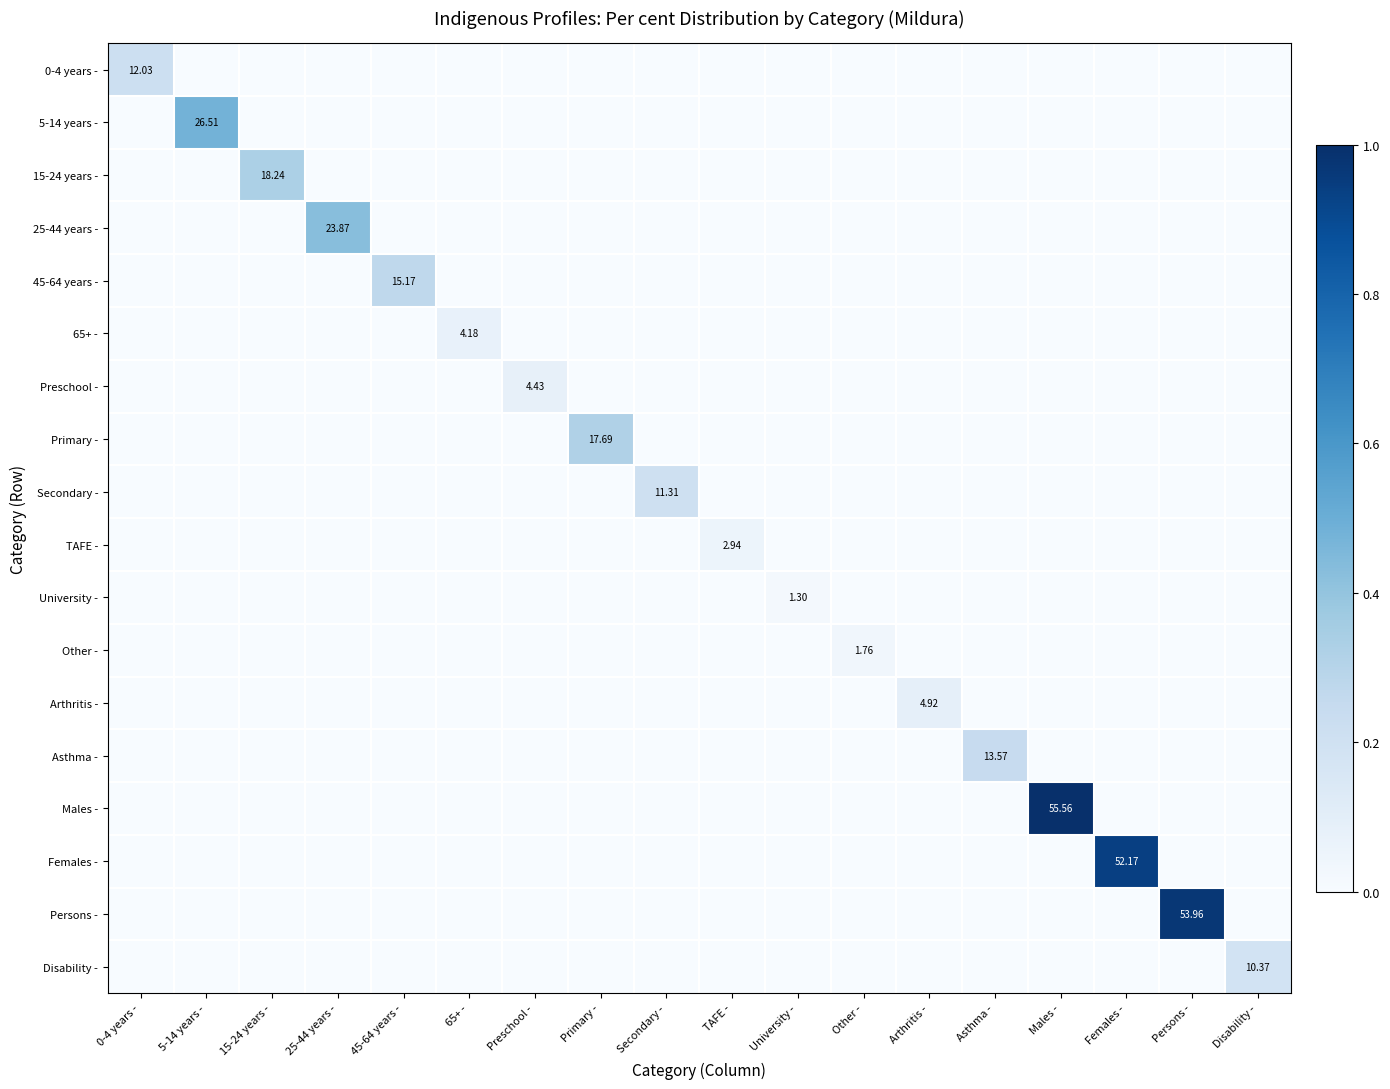

List the labels in order of 25-44 years - value, smallest first.

0-4 years -, 5-14 years -, 15-24 years -, 45-64 years -, 65+ -, Preschool -, Primary -, Secondary -, TAFE -, University -, Other -, Arthritis -, Asthma -, Males -, Females -, Persons -, Disability -, 25-44 years -